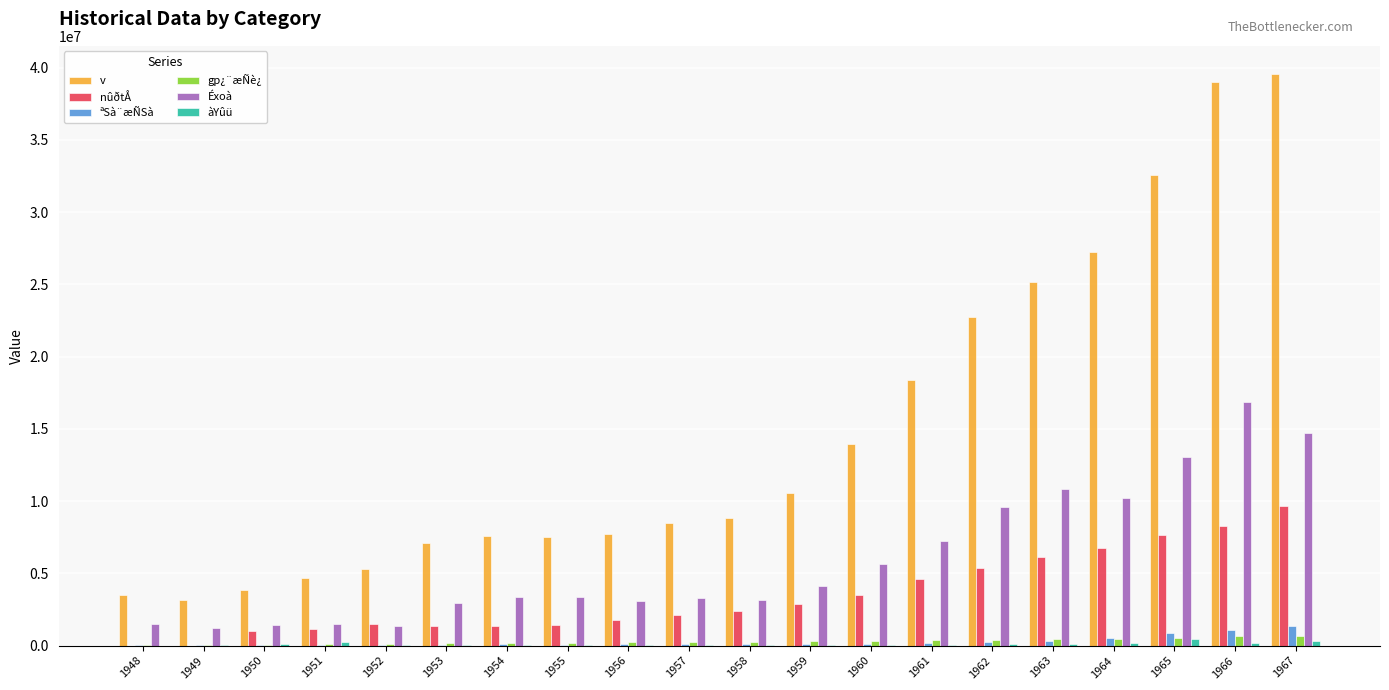

Which series changed the most between 1954 and 1963?

v